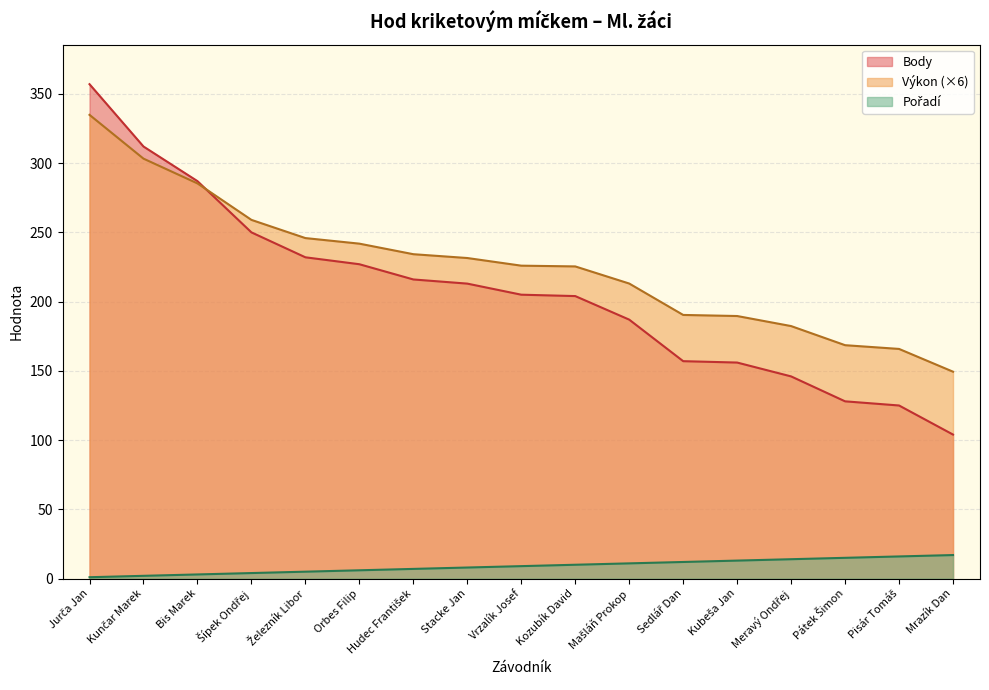

True or false: Výkon has a value of 327.8 at Vrzalík Josef.

False